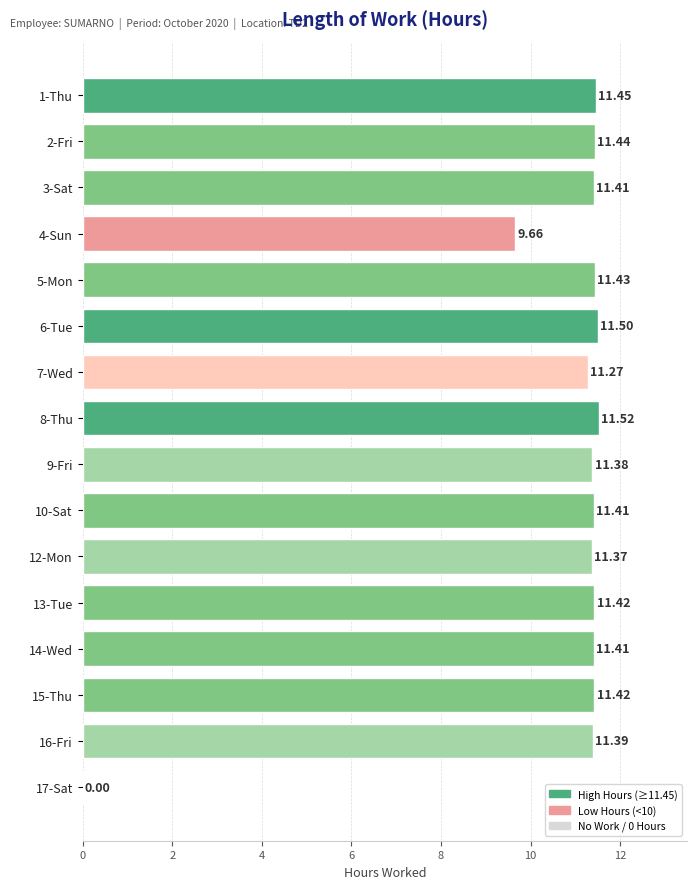

Which has a higher value, 17-Sat or 7-Wed?

7-Wed